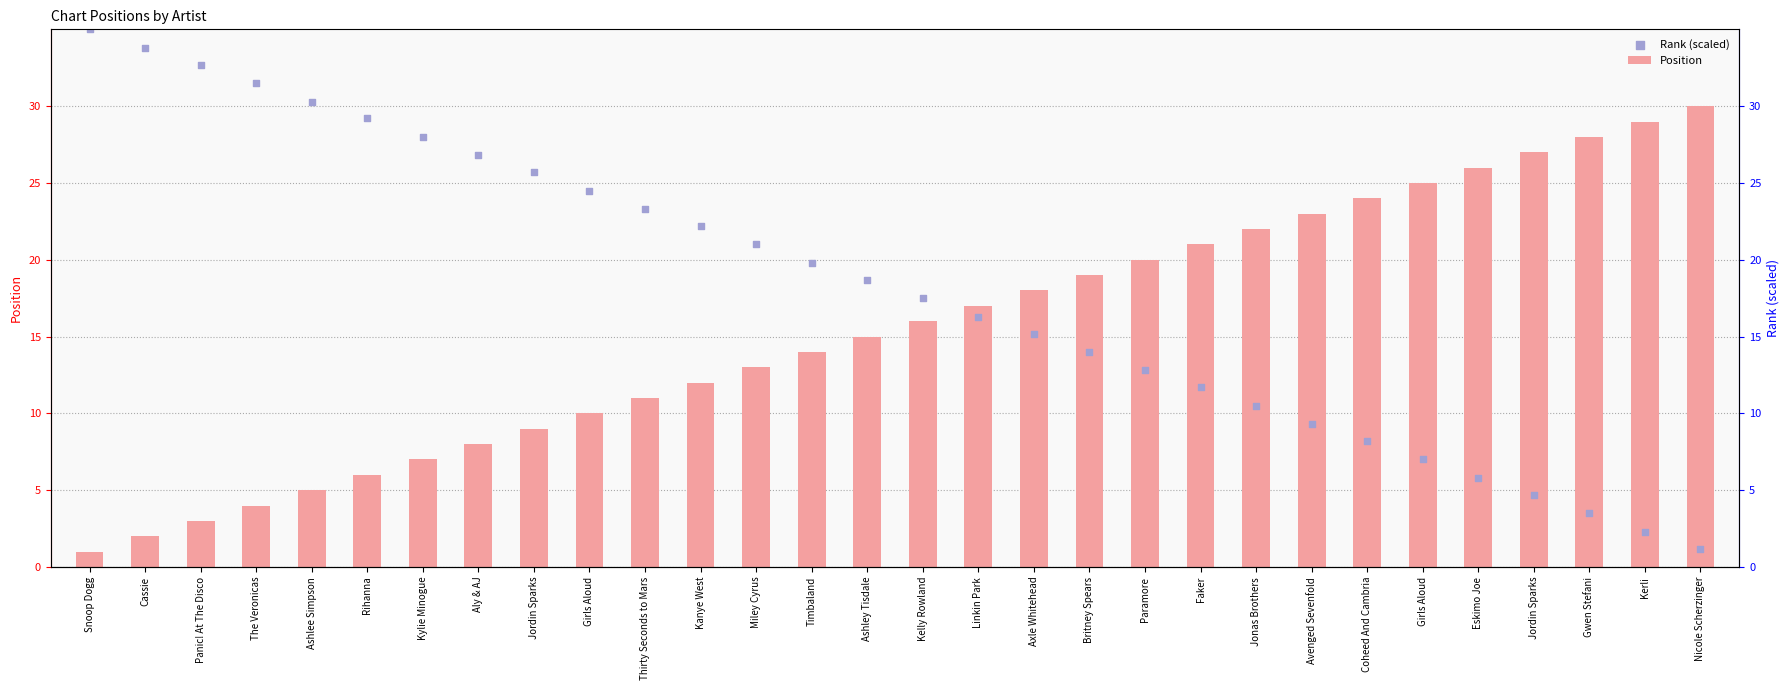

Which series has the widest spread of Y values?

Rank (scaled)